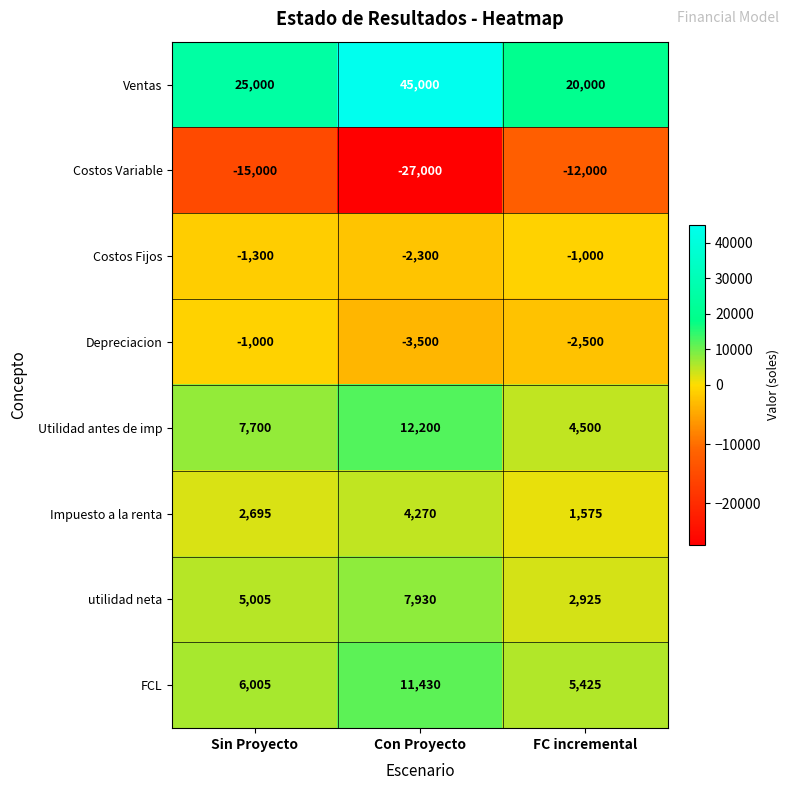

Which series changed the most between Sin Proyecto and FC incremental?

Ventas